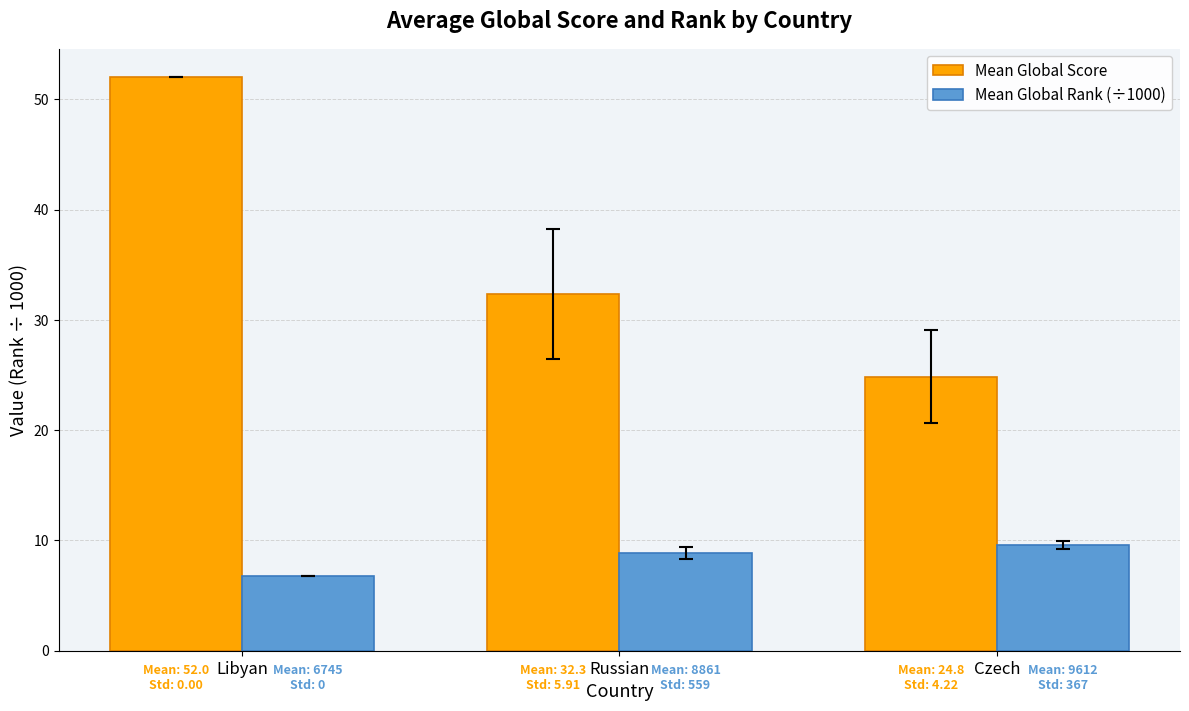

What are all the series names shown in the legend?

Mean Global Score, Mean Global Rank (÷1000)